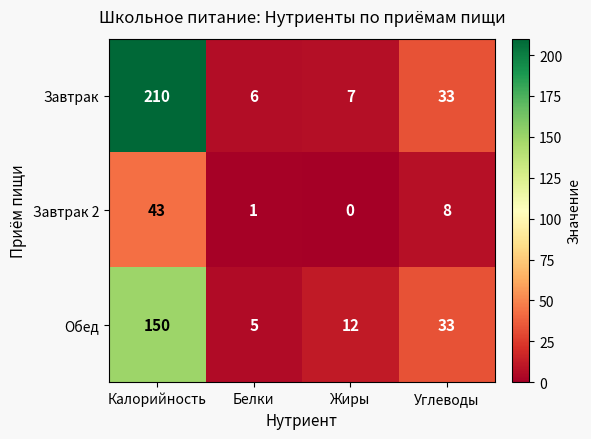

Which series changed the most between Жиры and Углеводы?

Завтрак